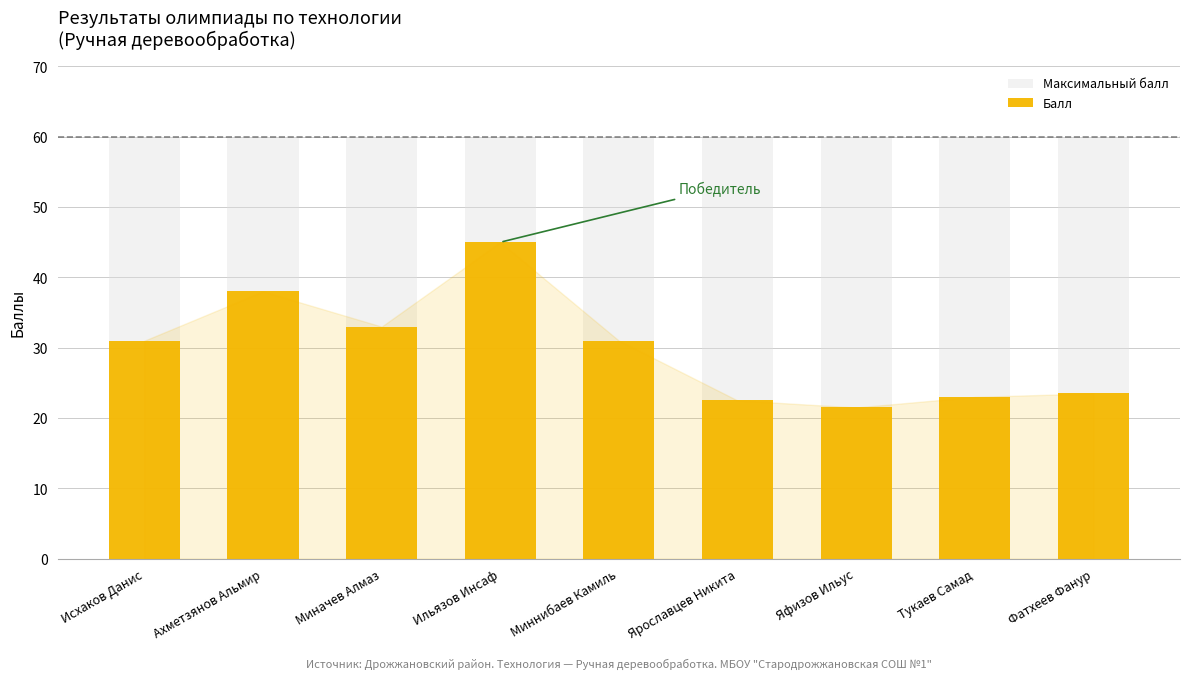

The Максимальный балл series shows 60.0 at Фатхеев Фанур. True or false?

True